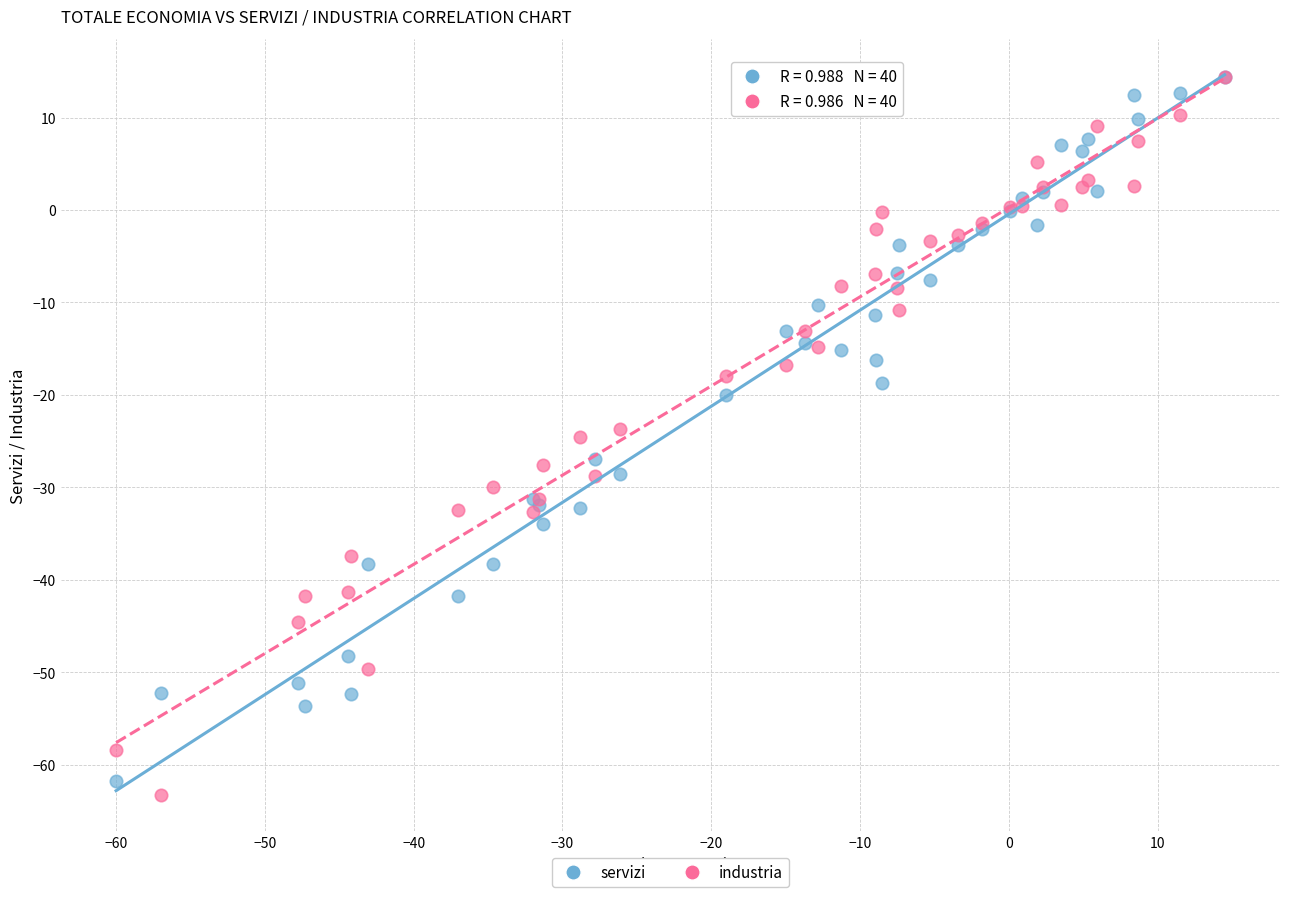

Which series contains the lowest Y value?

industria